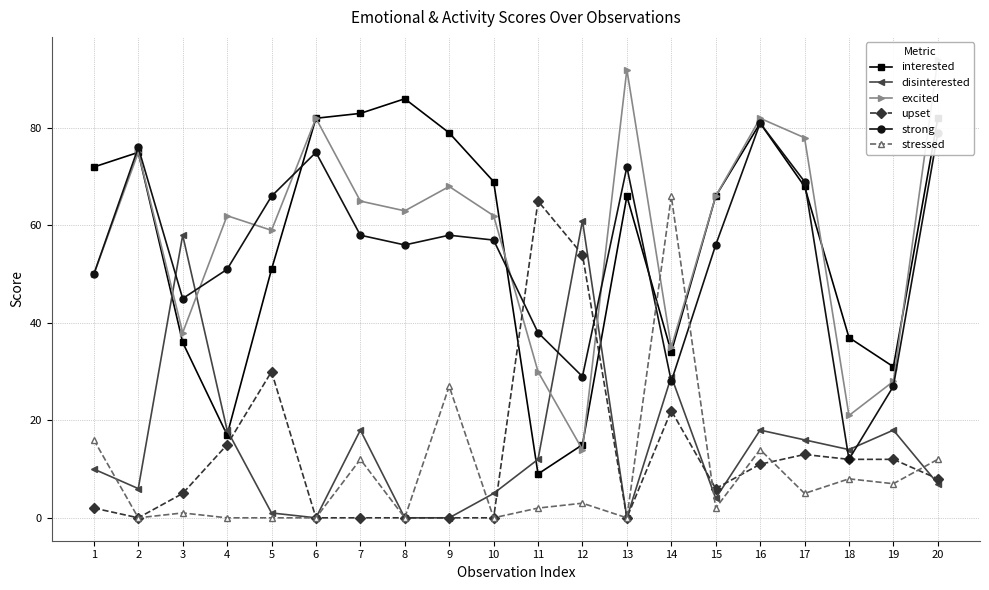

Rank the categories by strong value from highest to lowest.

16, 20, 2, 6, 13, 17, 5, 7, 9, 10, 8, 15, 4, 1, 3, 11, 12, 14, 19, 18